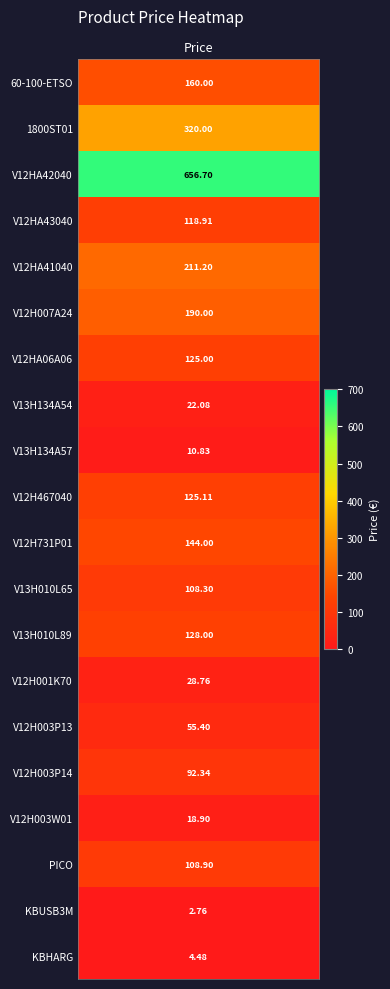

Rank the categories by value from highest to lowest.

V12HA42040, 1800ST01, V12HA41040, V12H007A24, 60-100-ETSO, V12H731P01, V13H010L89, V12H467040, V12HA06A06, V12HA43040, PICO, V13H010L65, V12H003P14, V12H003P13, V12H001K70, V13H134A54, V12H003W01, V13H134A57, KBHARG, KBUSB3M